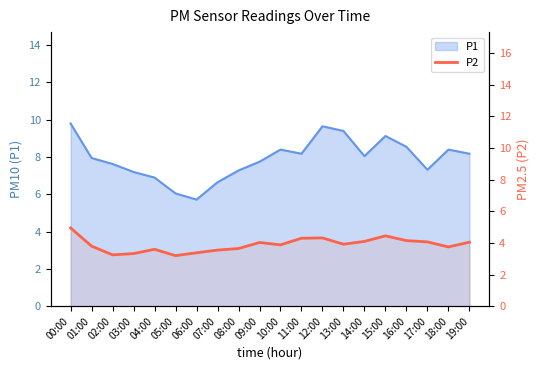

What is the label of the 9th point from the right?

11:00